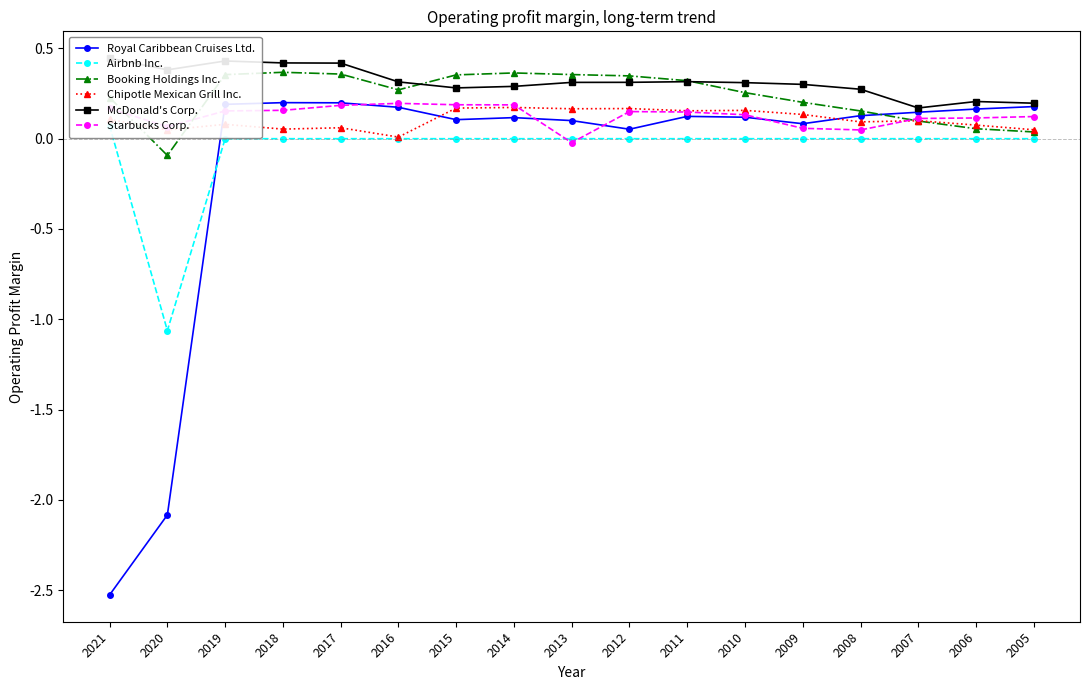

Which has a higher value, 2020 or 2013?

2013